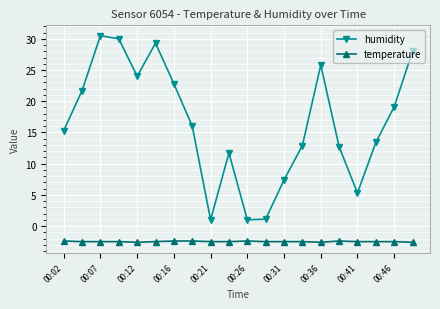

True or false: temperature has more than 0 interior local peaks.

True